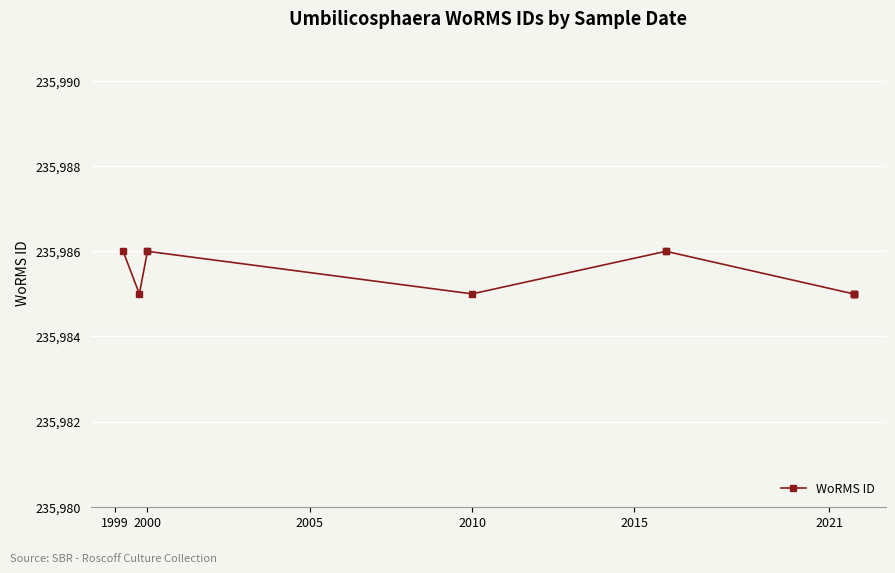

True or false: the data has more than 0 interior local peaks.

False